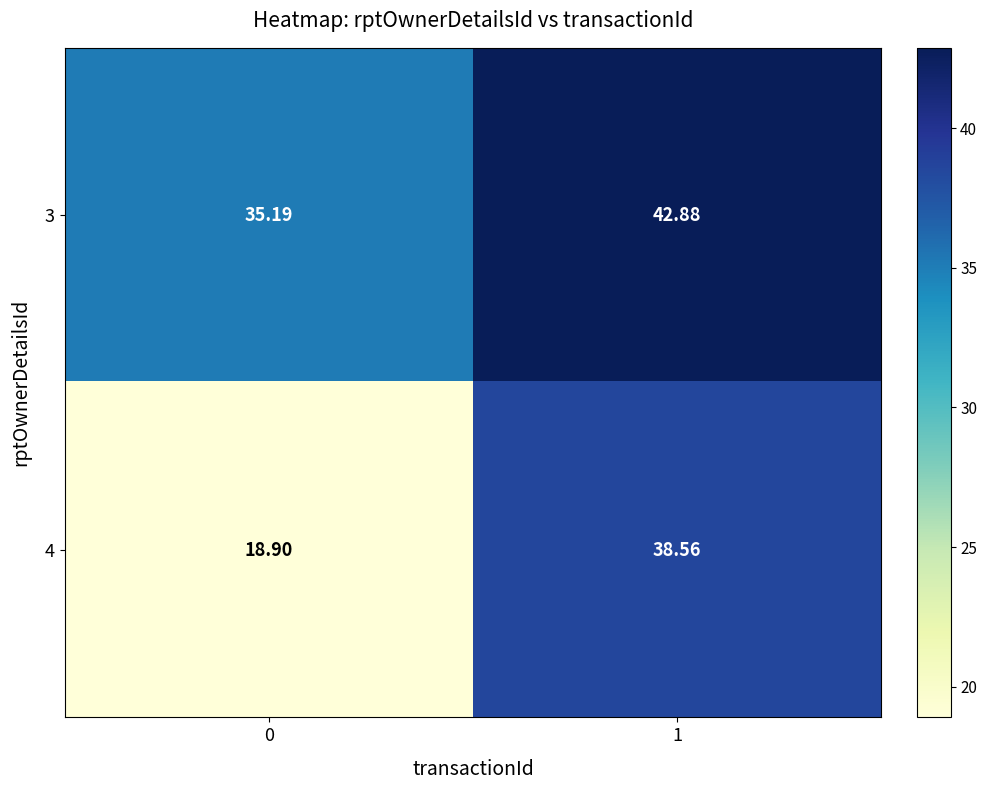

Rank the series by their maximum value, from lowest to highest.

4, 3